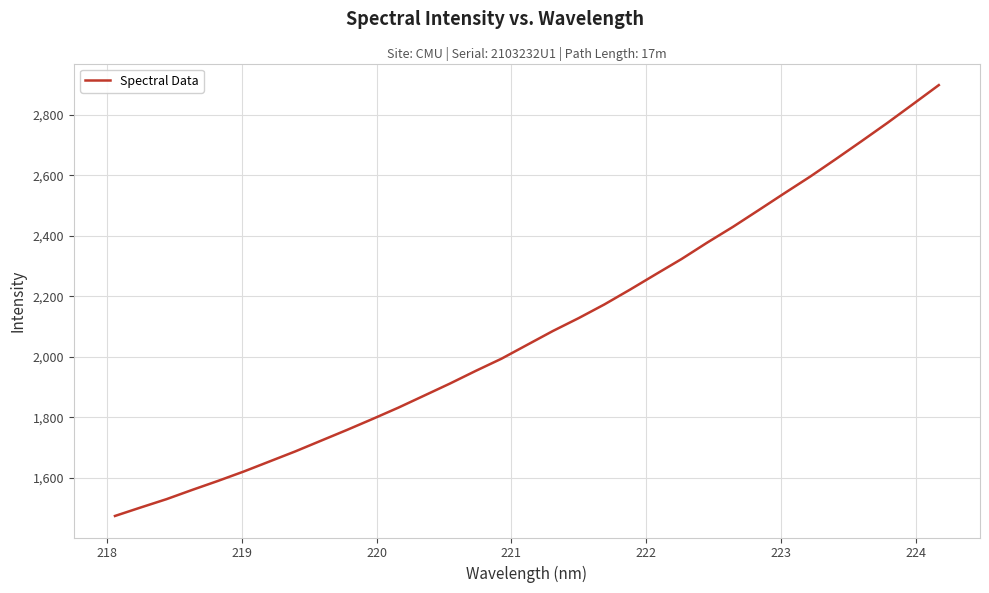

What is the maximum value shown in the chart?

2898.5